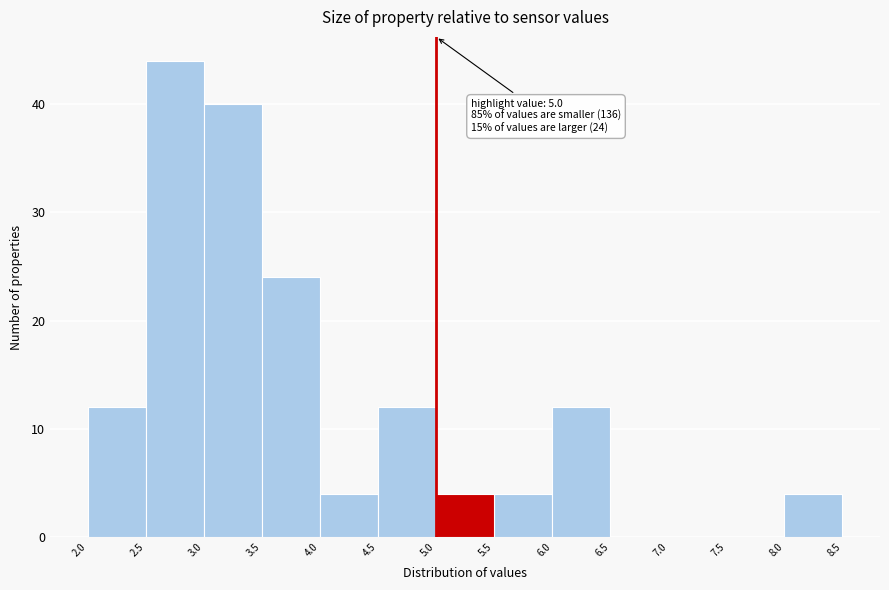

Over which range of the x-axis is the bar tallest?

2.5 to 3.0